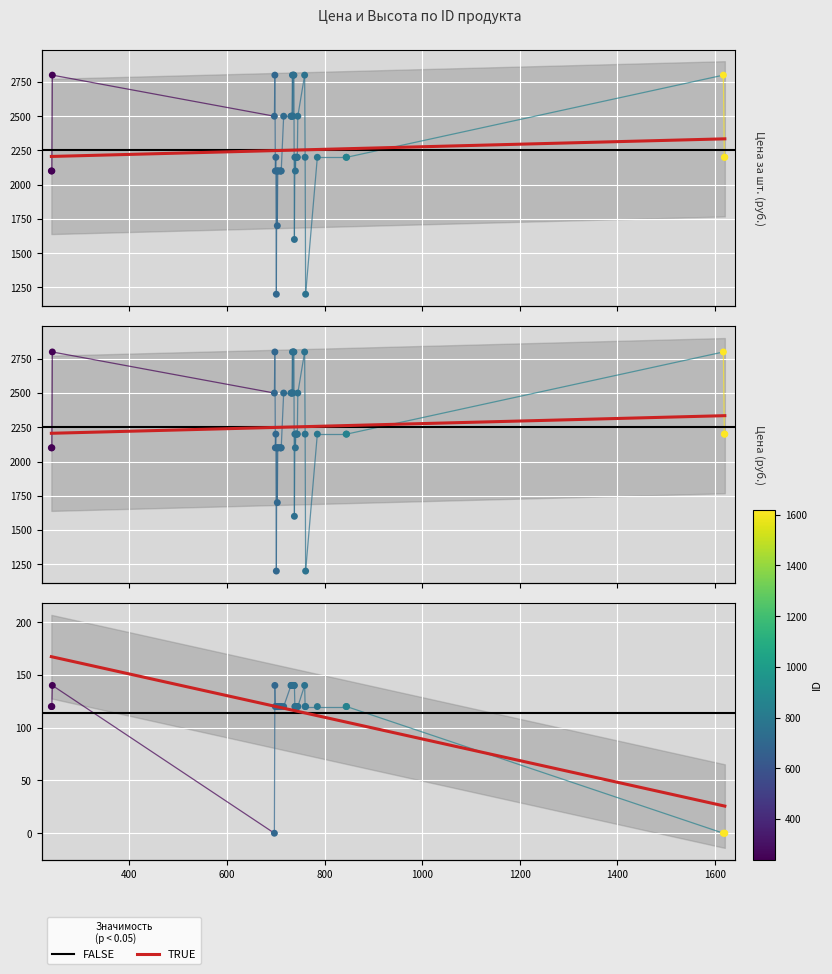

Which series reaches the minimum Y coordinate?

Высота (см.)